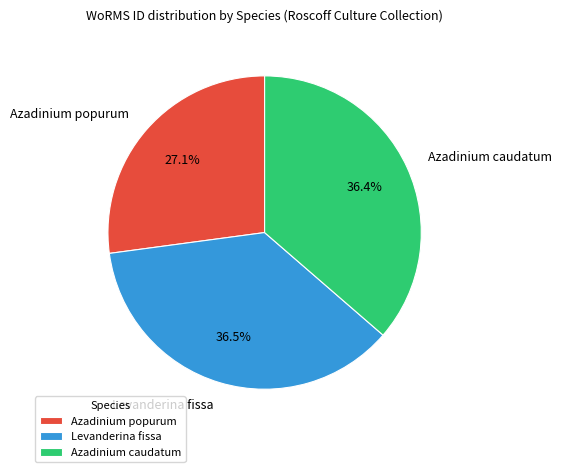

How much of the chart is everything except Azadinium caudatum?

63.6%